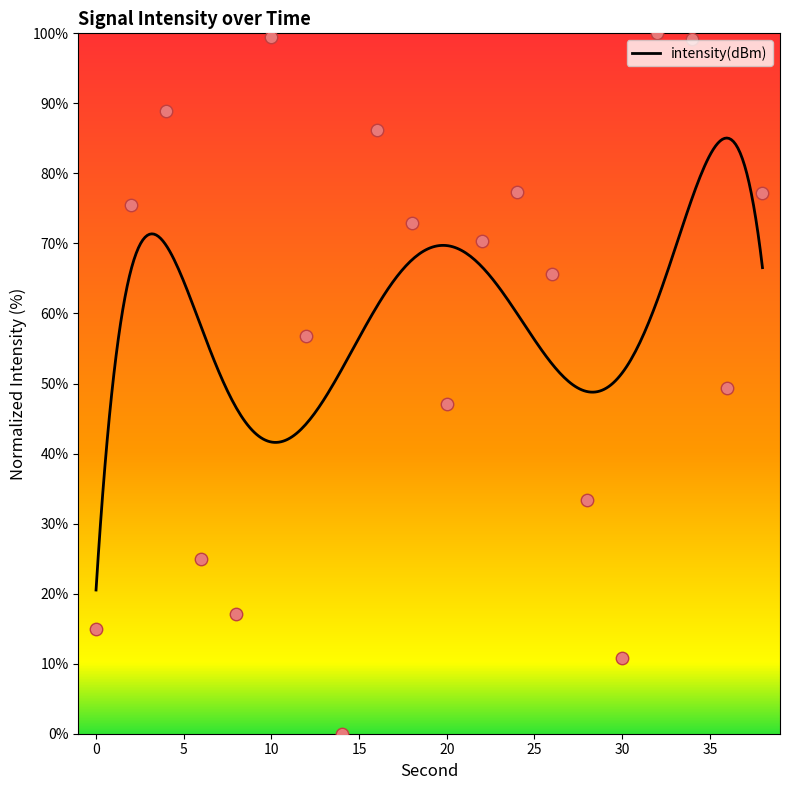

Approximately how many times larger is the value at 30 compared to 6?

0.4